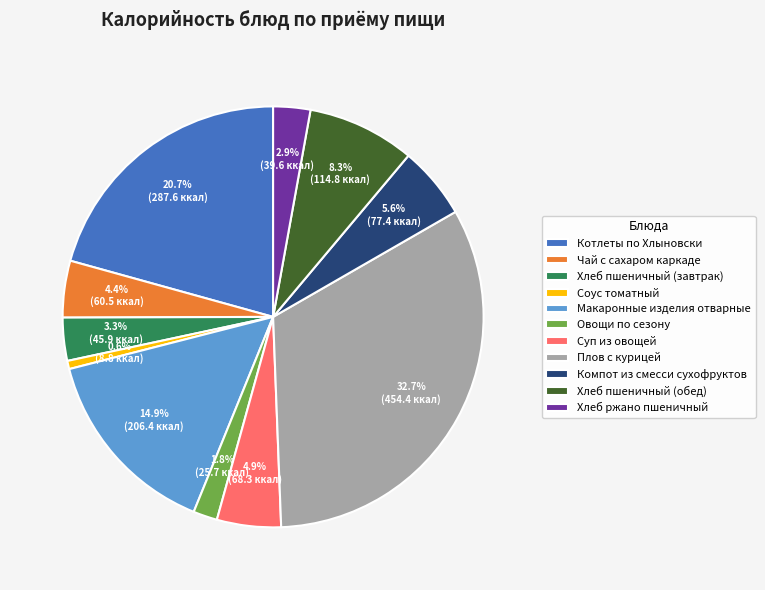

The Плов с курицей slice represents 33% of the pie. True or false?

True